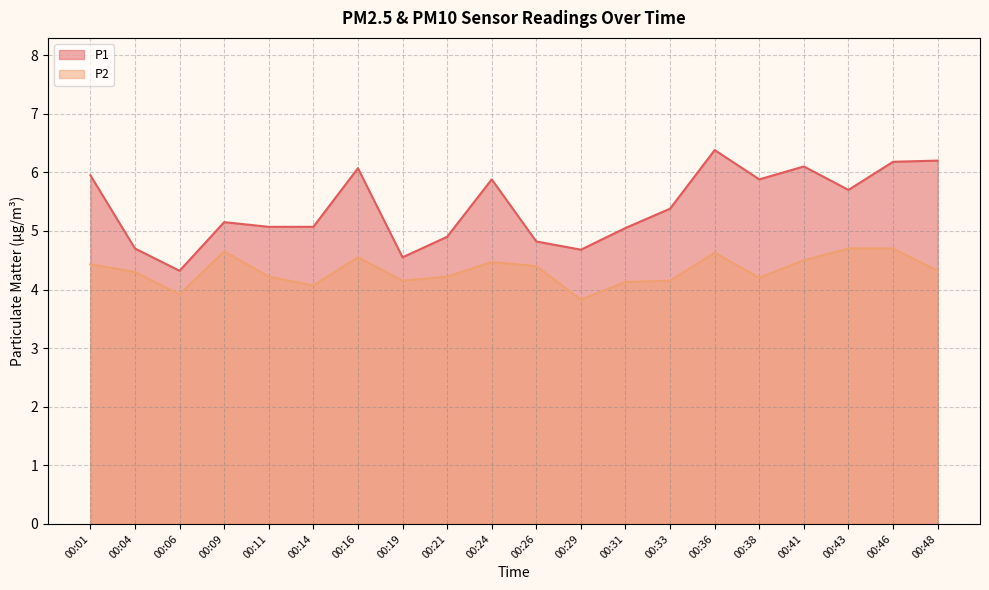

What is the sum of the P1 values at 00:26 and 00:38?

10.7